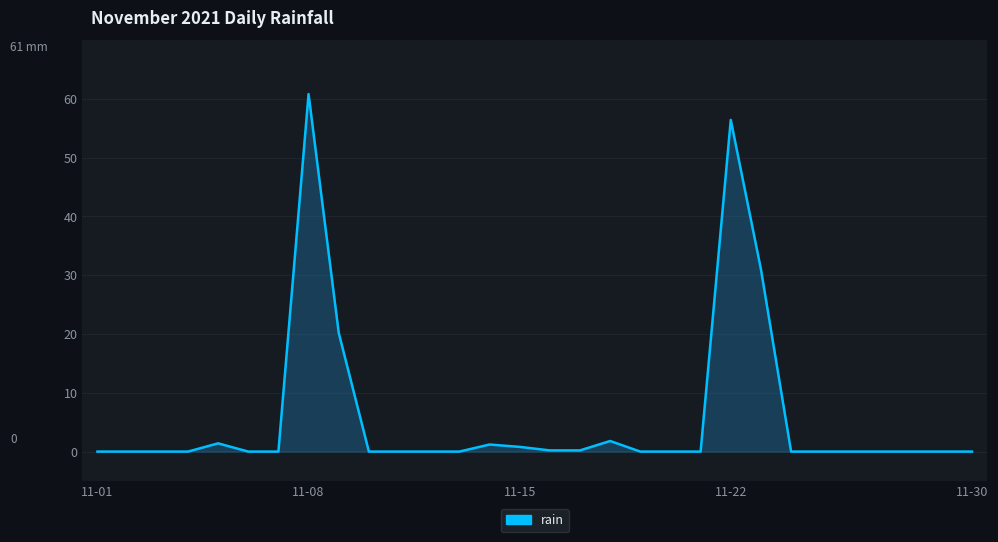

What is the greatest value displayed?

60.8